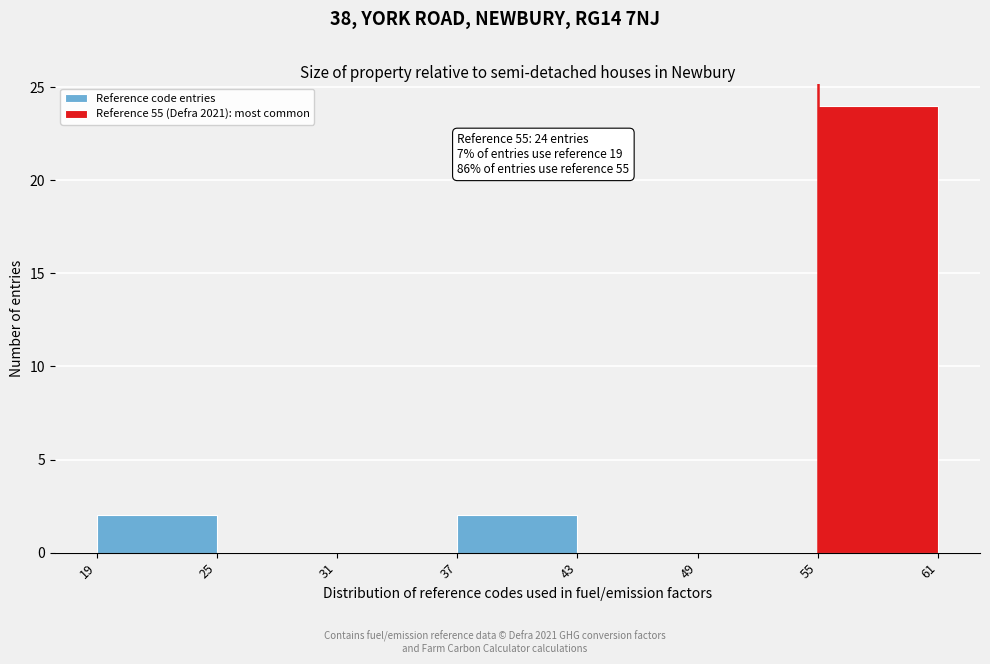

Over which range of the x-axis is the bar tallest?

55 to 61